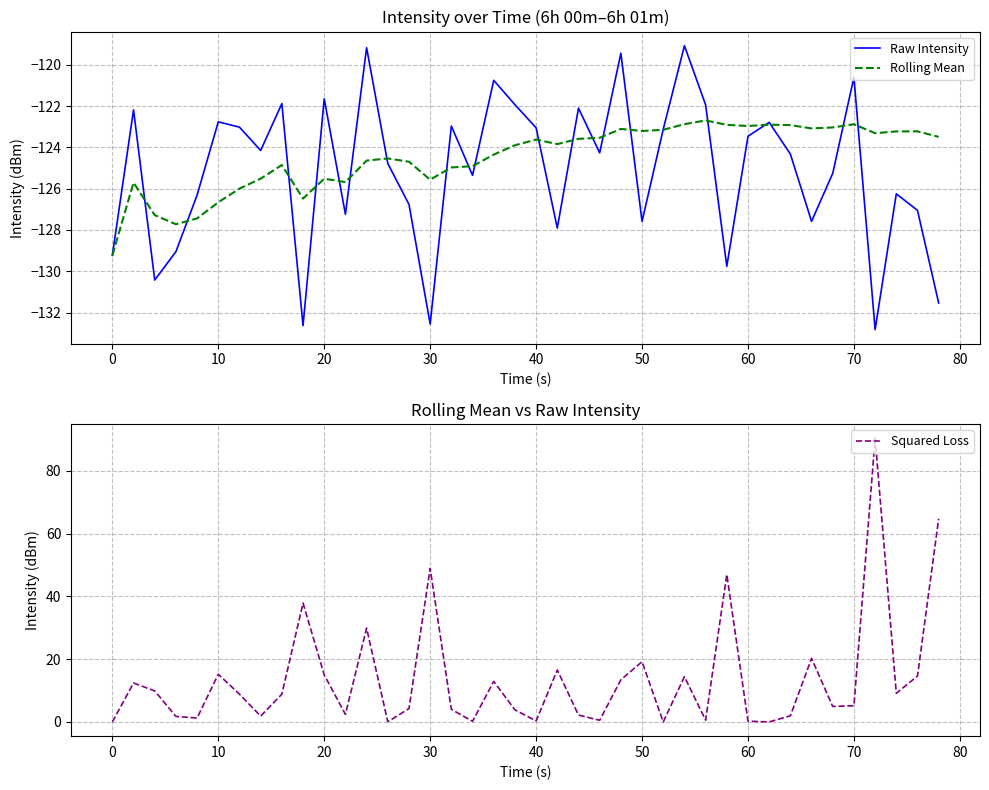

At how many categories does at least one series exceed -7?

40